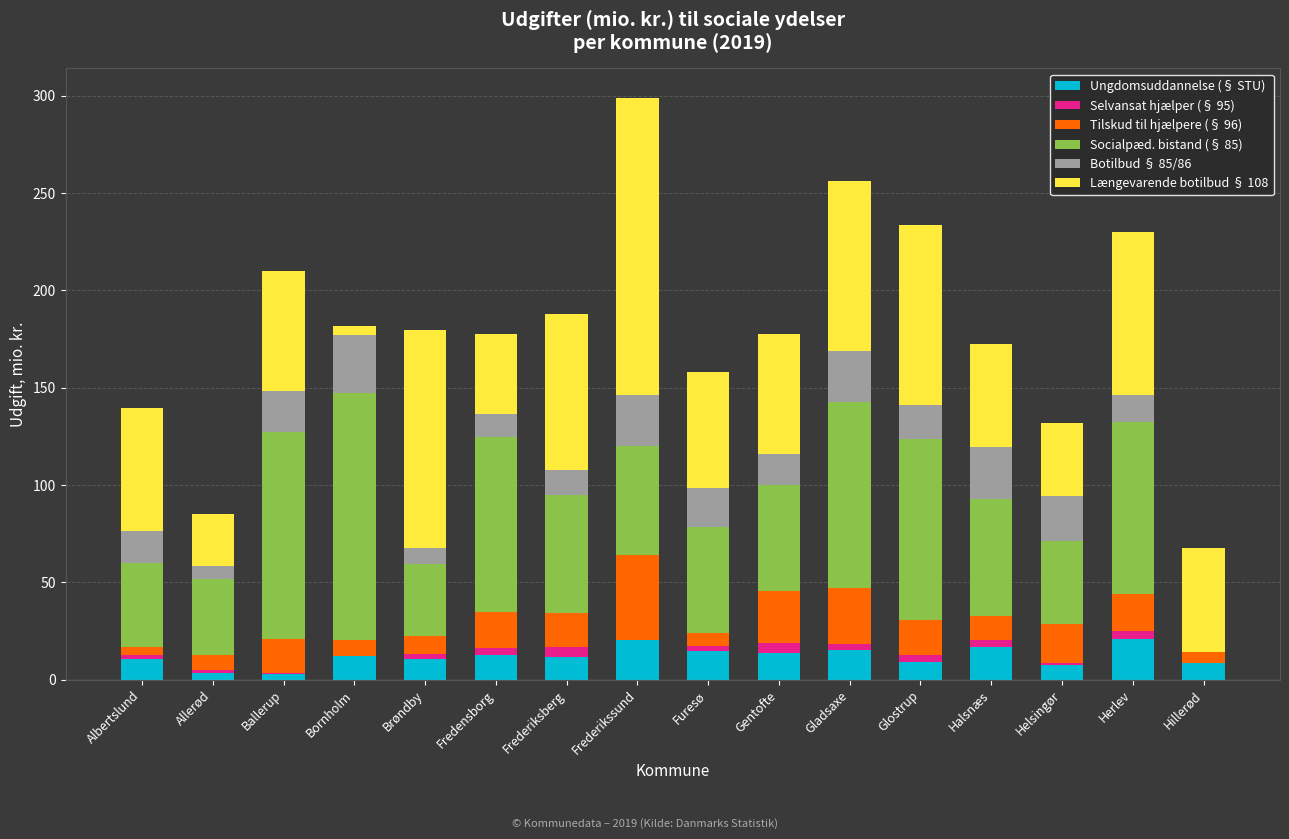

What is the maximum value for Ungdomsuddannelse (§ STU)?

20.7